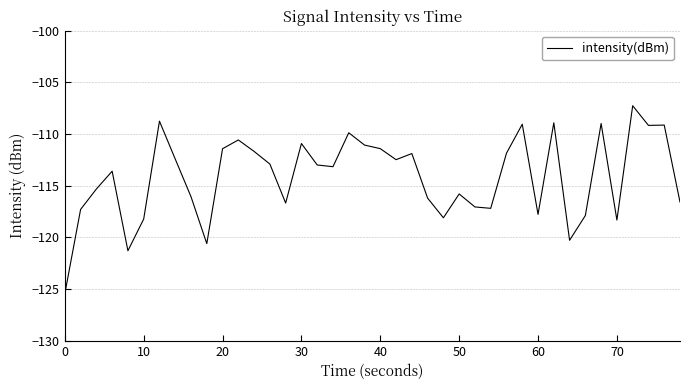

How many distinct data groups are displayed?

1